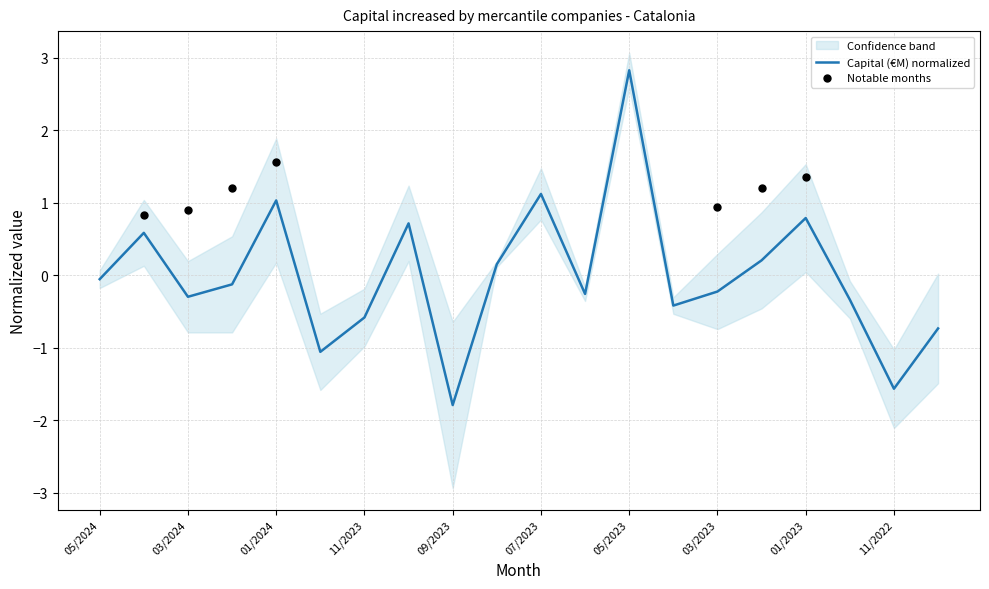

Which has a higher value, 10/2022 or 06/2023?

06/2023